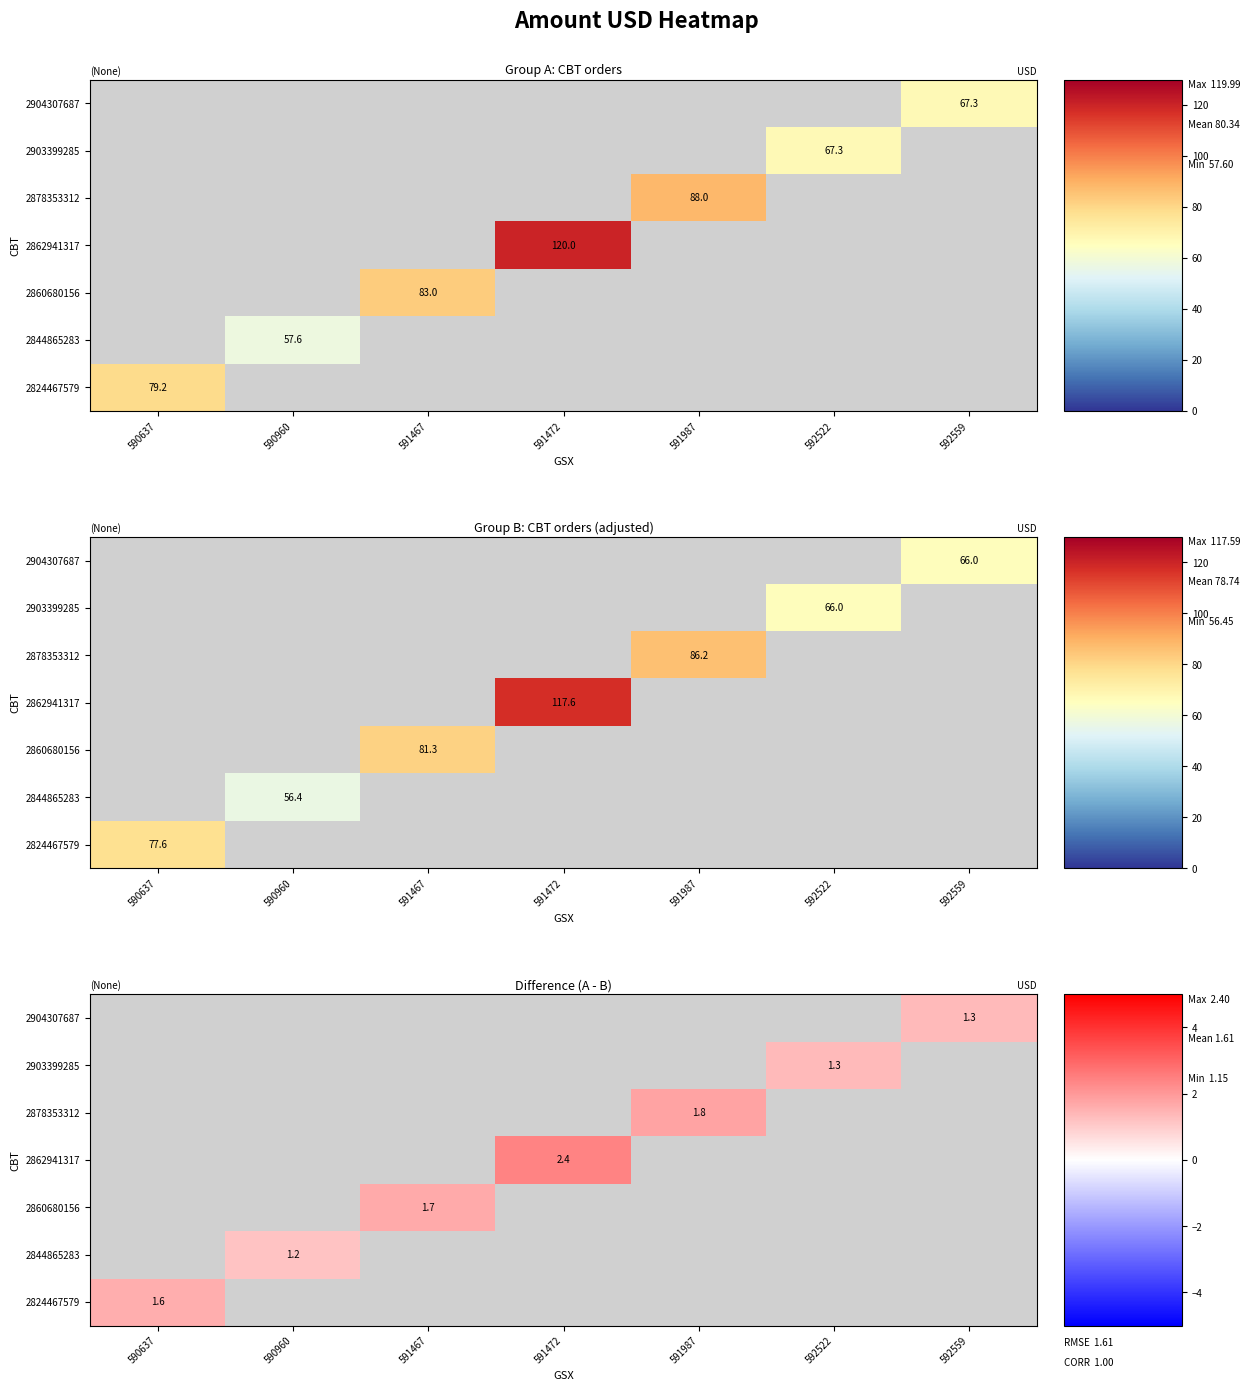

At how many categories does at least one series exceed 2?

1